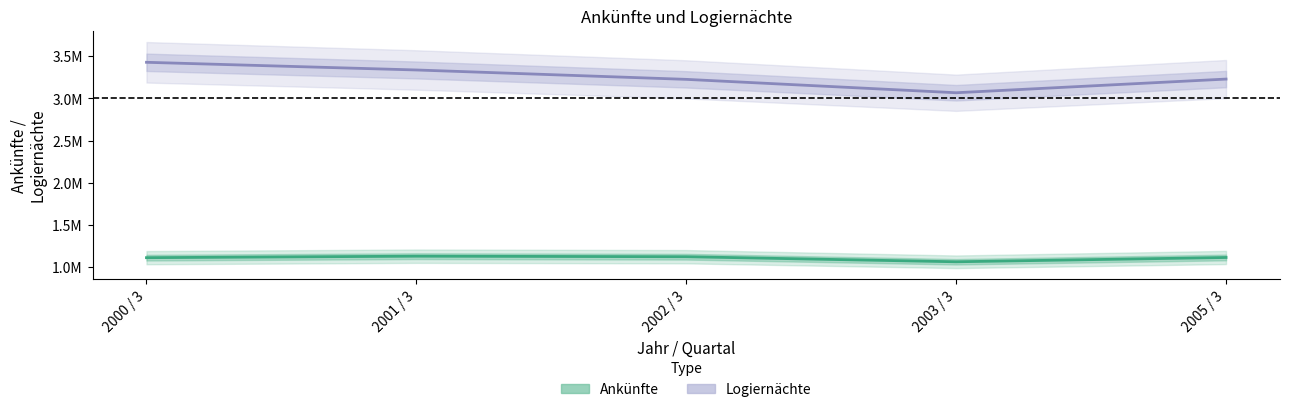

At which category does Ankünfte reach its first local valley?

2003 / 3